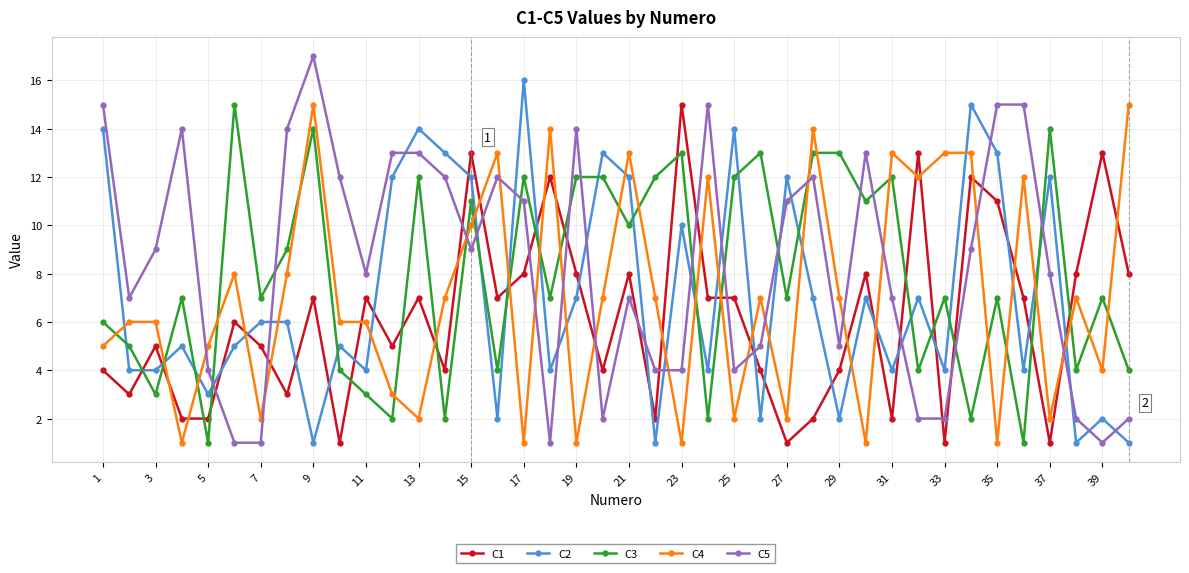

How many lines are shown in the chart?

5